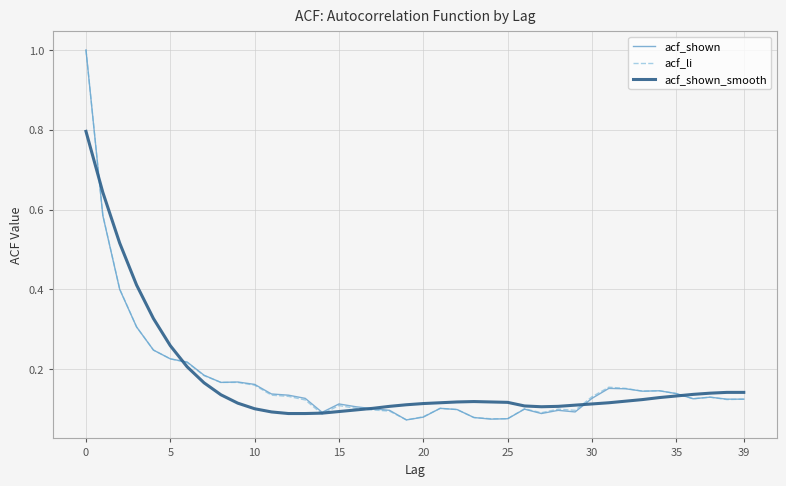

What is the greatest value displayed?

1.0